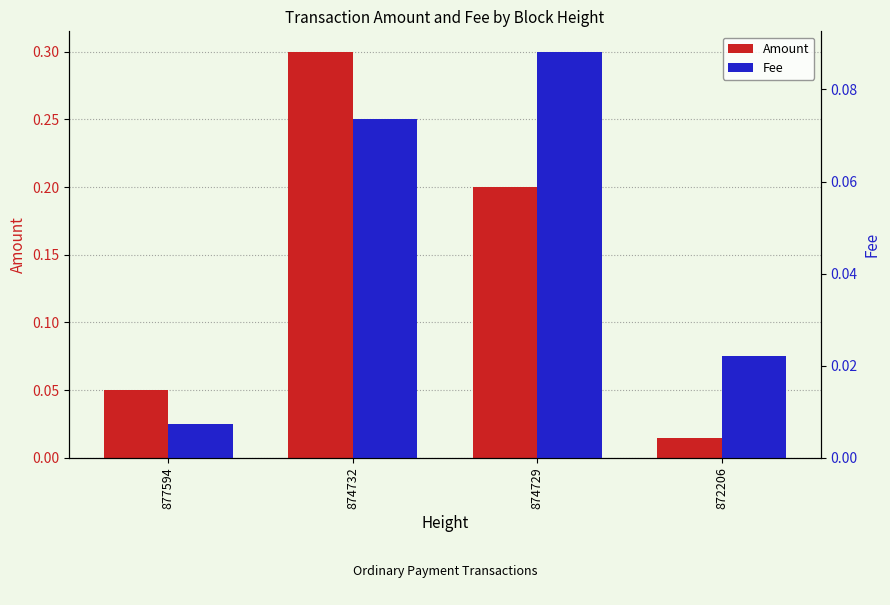

Are the bars horizontal?

No